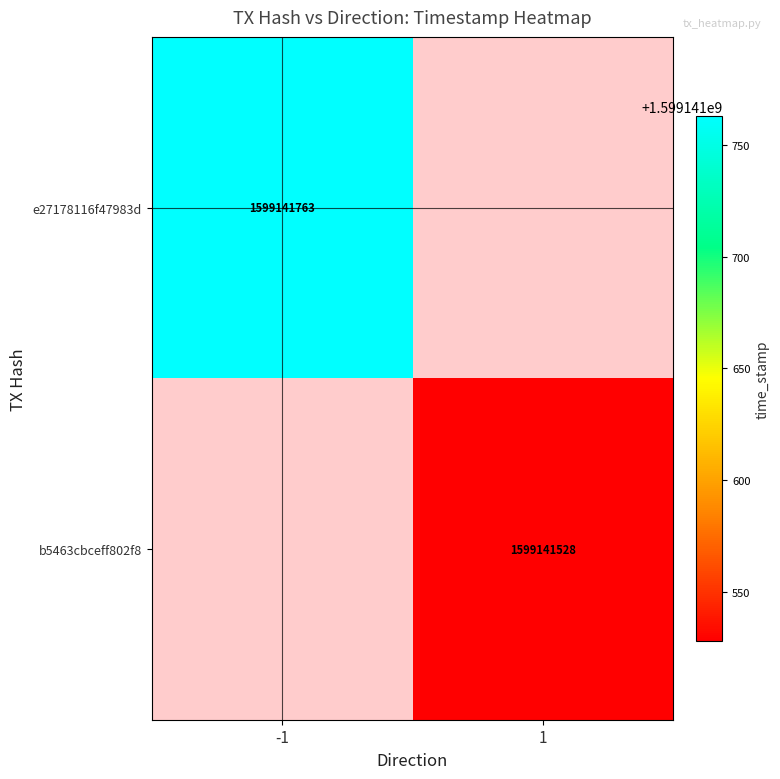

Reading right to left, transcribe all the data shown in this chart.

e27178116f47983d69f1a5c3ac44470ab4f2d10: 1599141763	-1
b5463cbceff802f8eefc060d34f1bb98f5690ee: 1599141528	1